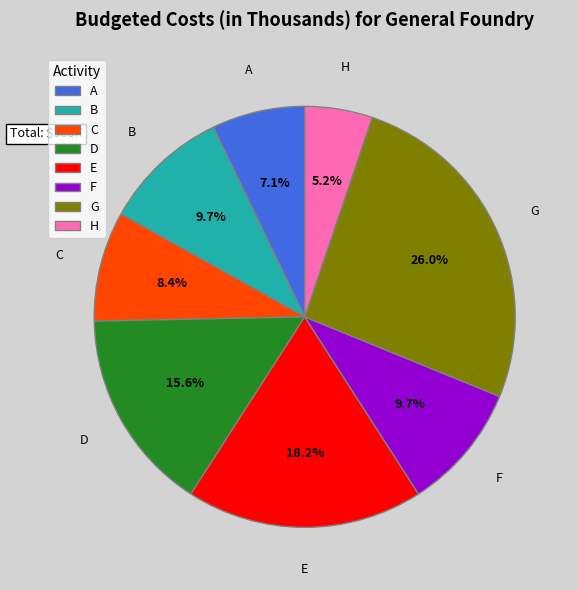

Approximately how many times larger is the value at F compared to A?

1.4